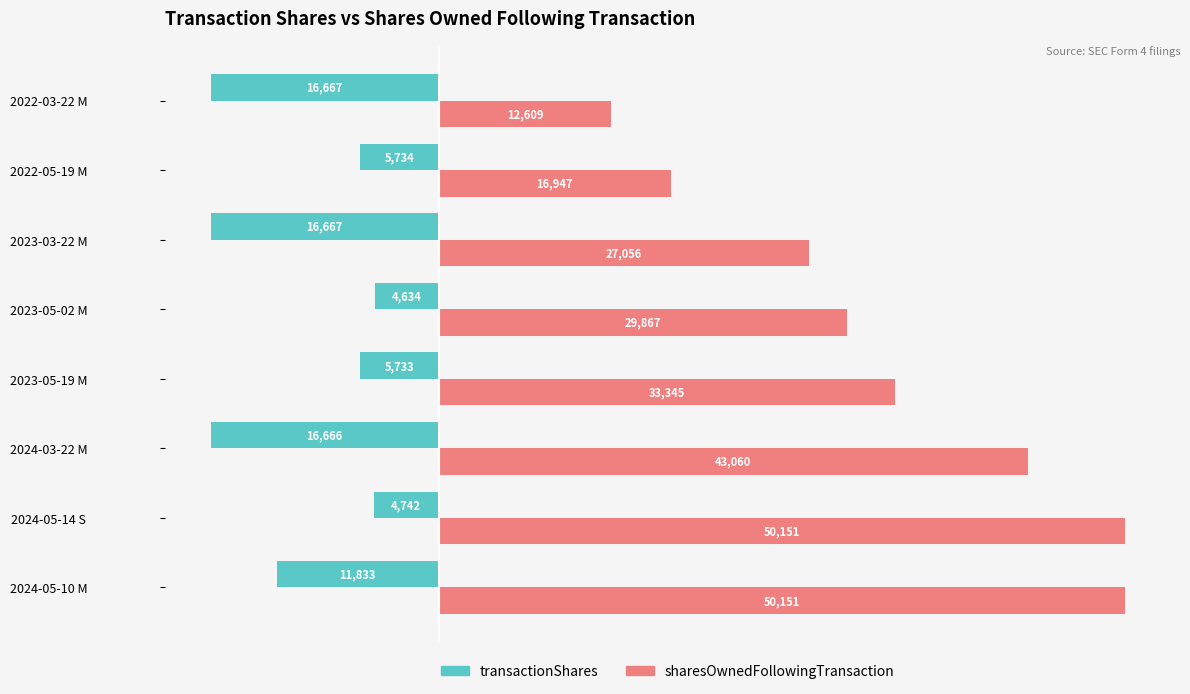

Which series has the largest total across all categories?

sharesOwnedFollowingTransaction